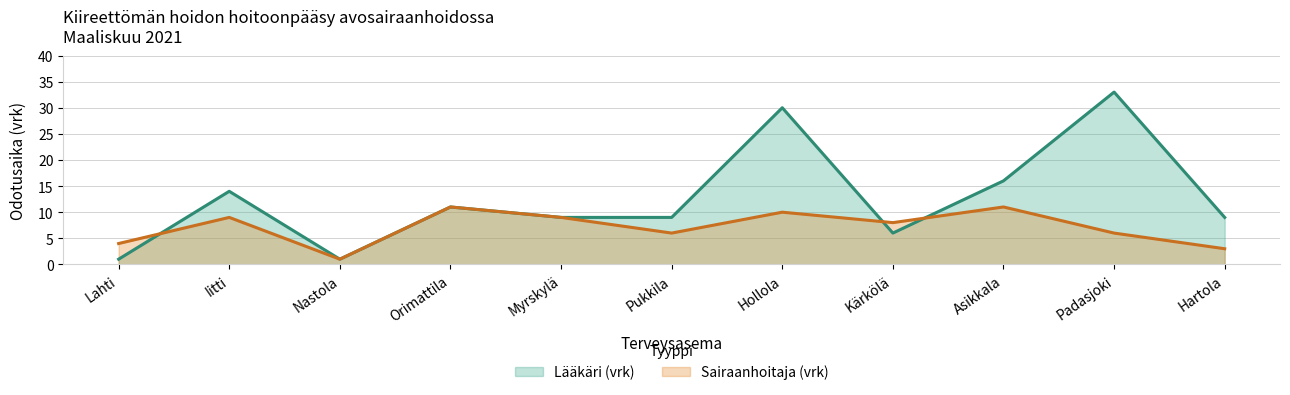

What is the spread (max minus min) of values at Lahti?

3